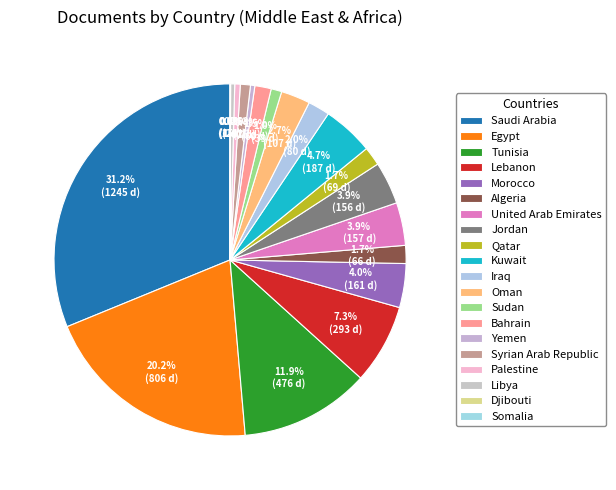

Is there any slice that represents more than half of the pie?

No